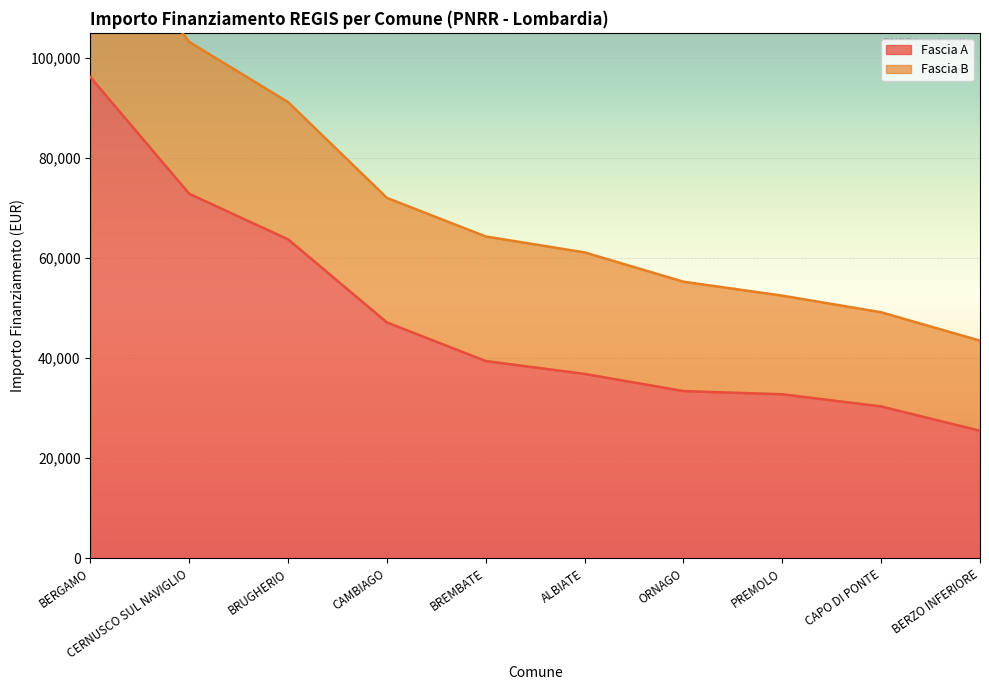

Read the value at PREMOLO, to the nearest 100.

32800